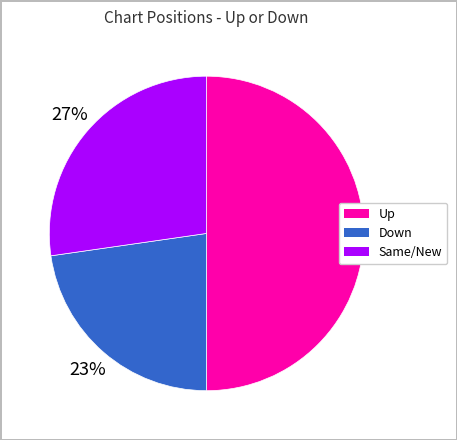

To the nearest percent, what is the average slice percentage?

33%